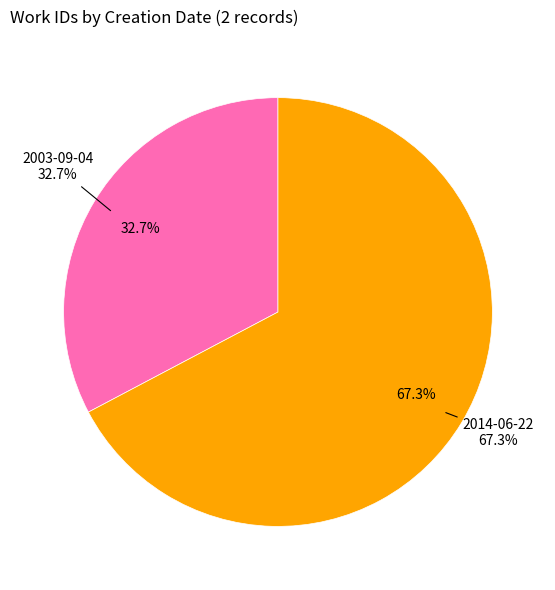

Which slice is the largest?

2014-06-22